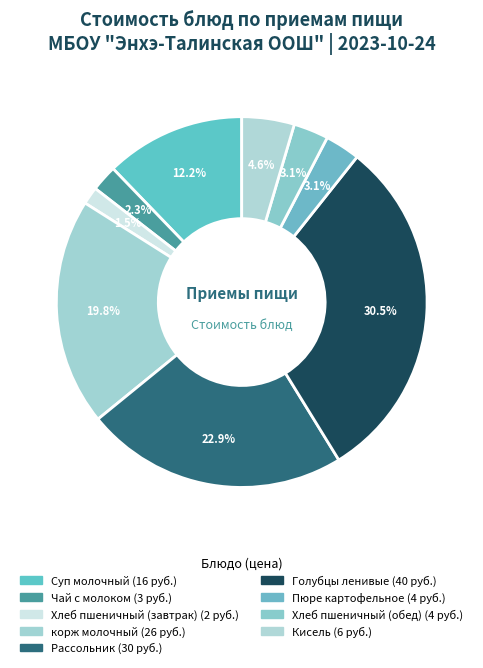

To the nearest percent, what is the combined percentage of корж молочный and Хлеб пшеничный (завтрак)?

21%